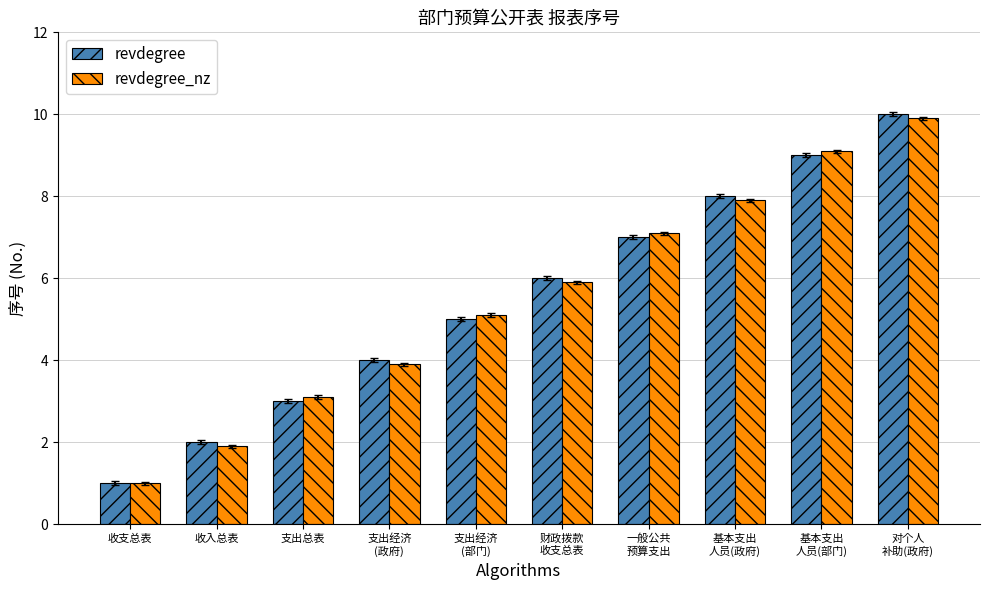

What is the difference between the highest and lowest values at 财政拨款
收支总表?

0.1